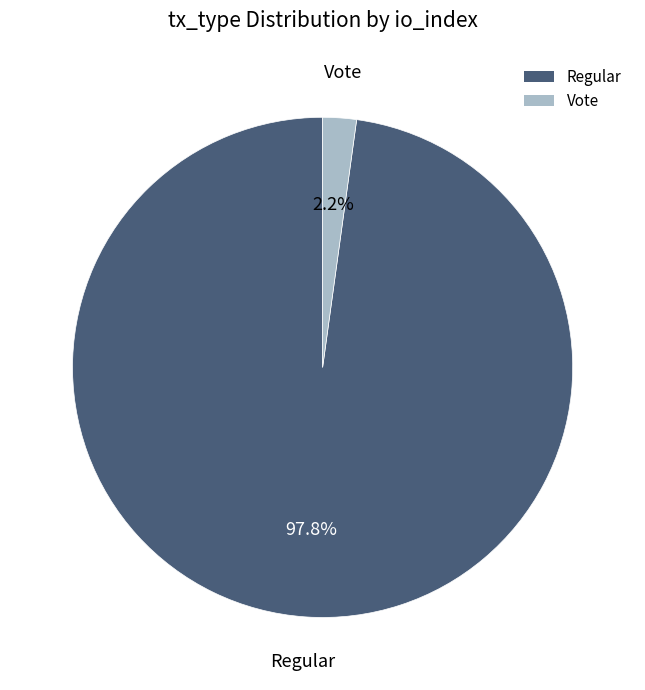

Is it true that Vote is 13% of the pie?

False